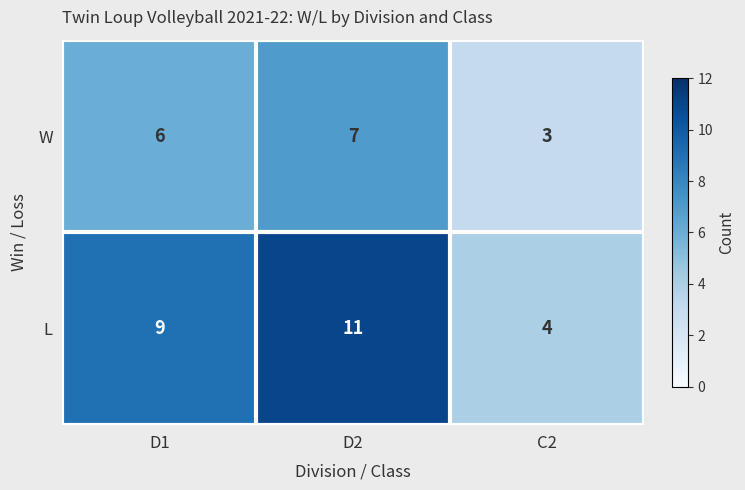

What is the average value of the L series?

8